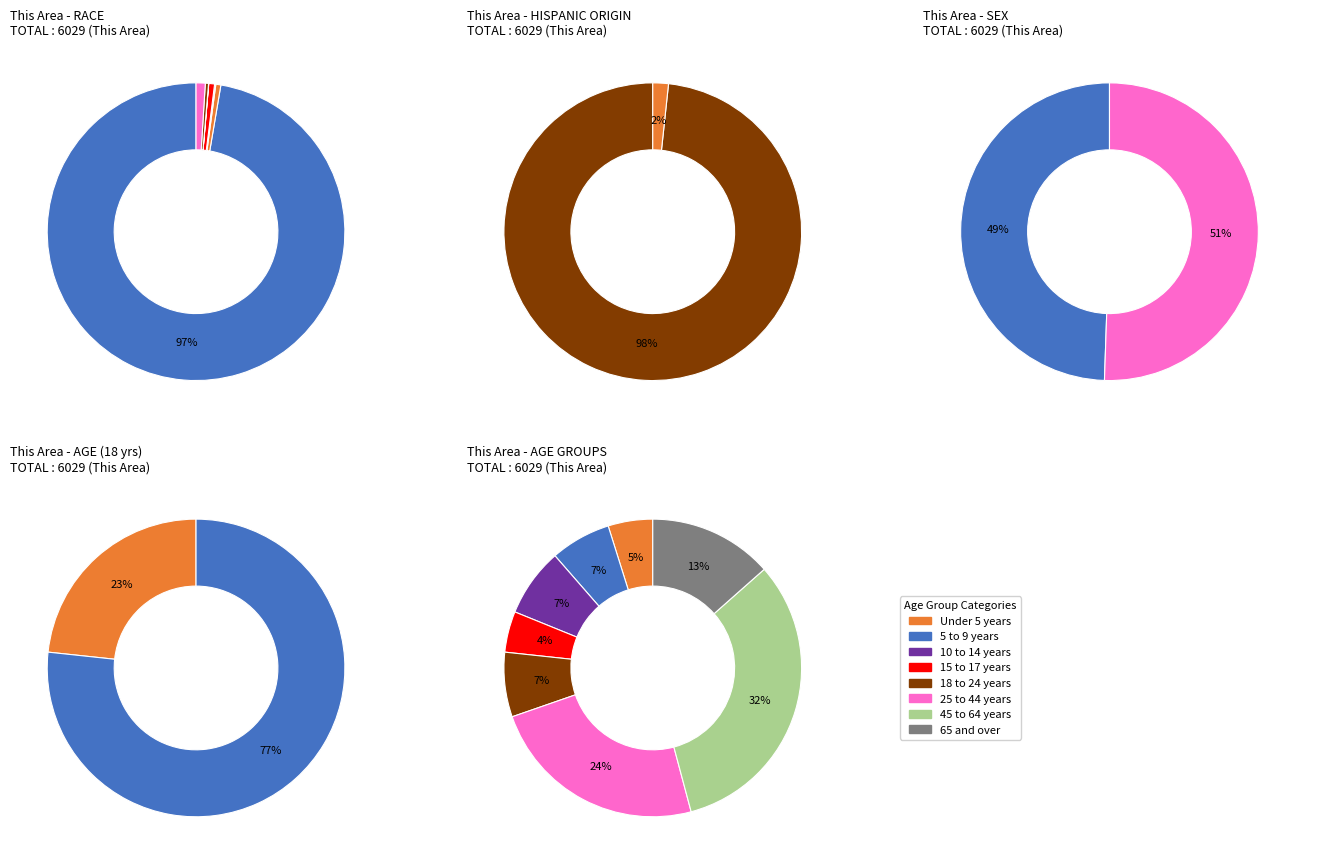

Is there any slice that represents more than half of the pie?

Yes